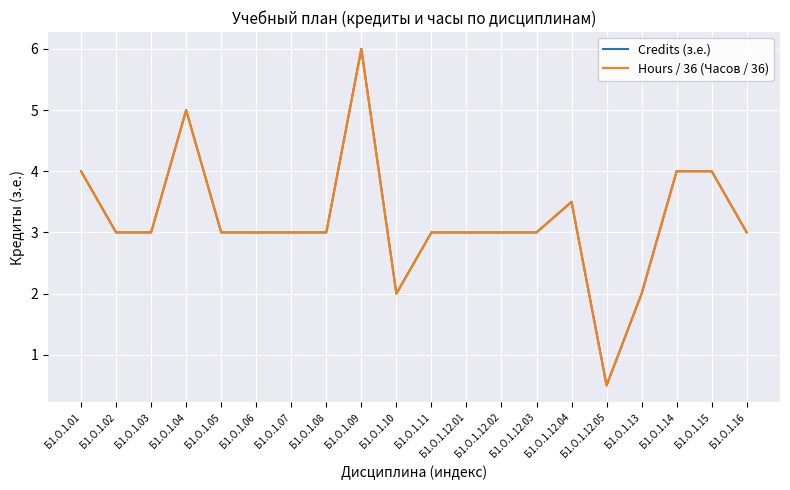

In Hours / 36 (Часов / 36), how many points are higher than both neighbors (excluding endpoints)?

3